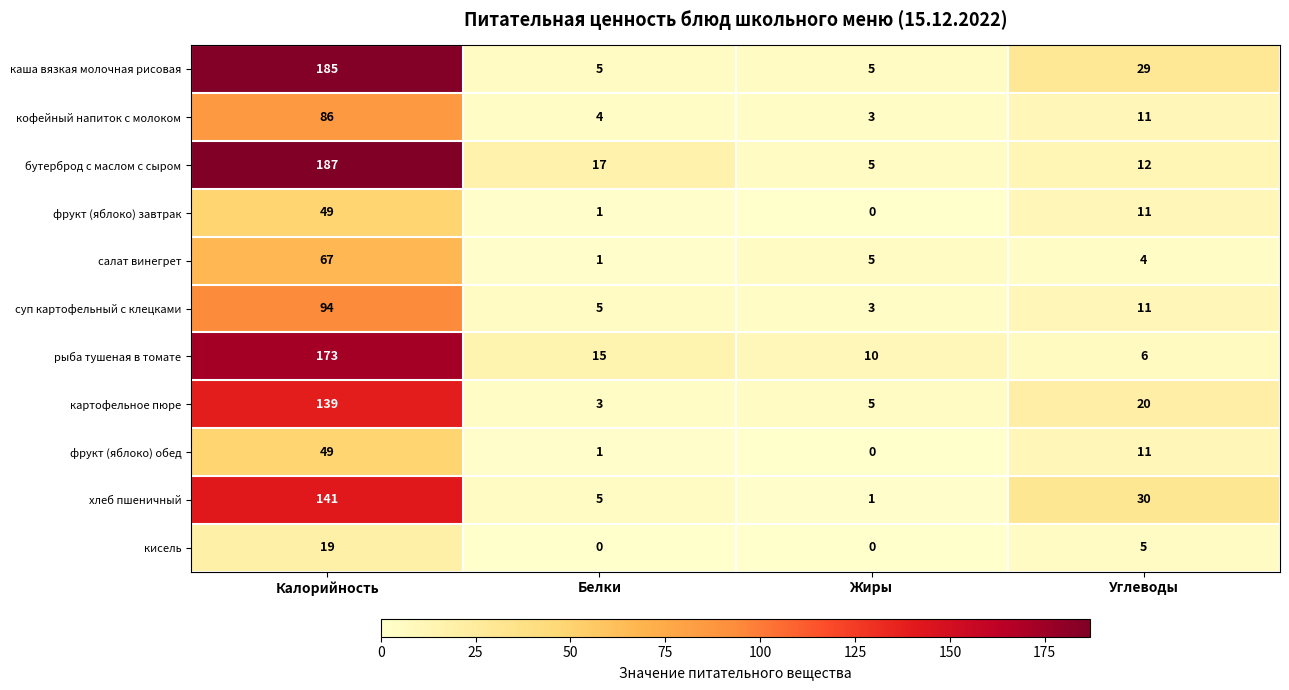

Which series changed the most between Калорийность and Белки?

каша вязкая молочная рисовая